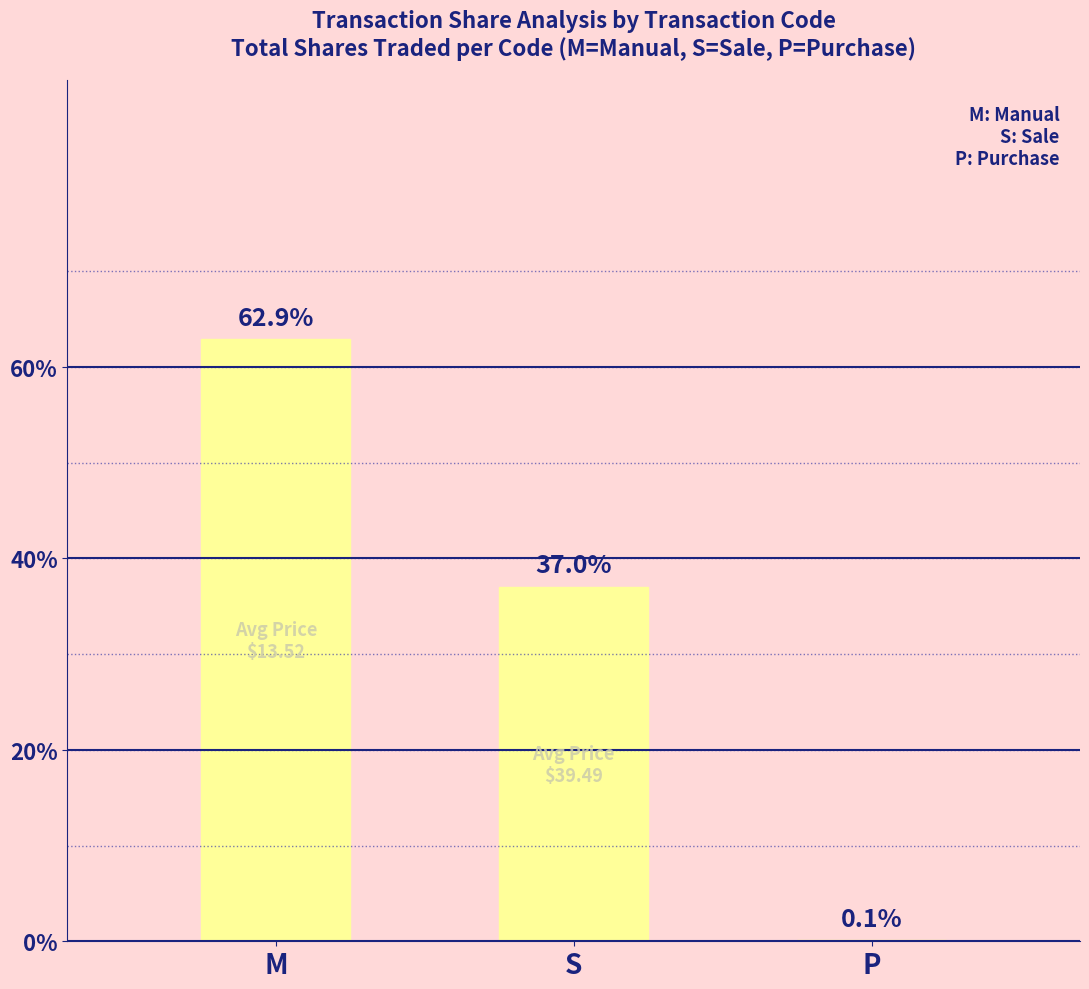

Which has a higher value, M or S?

M